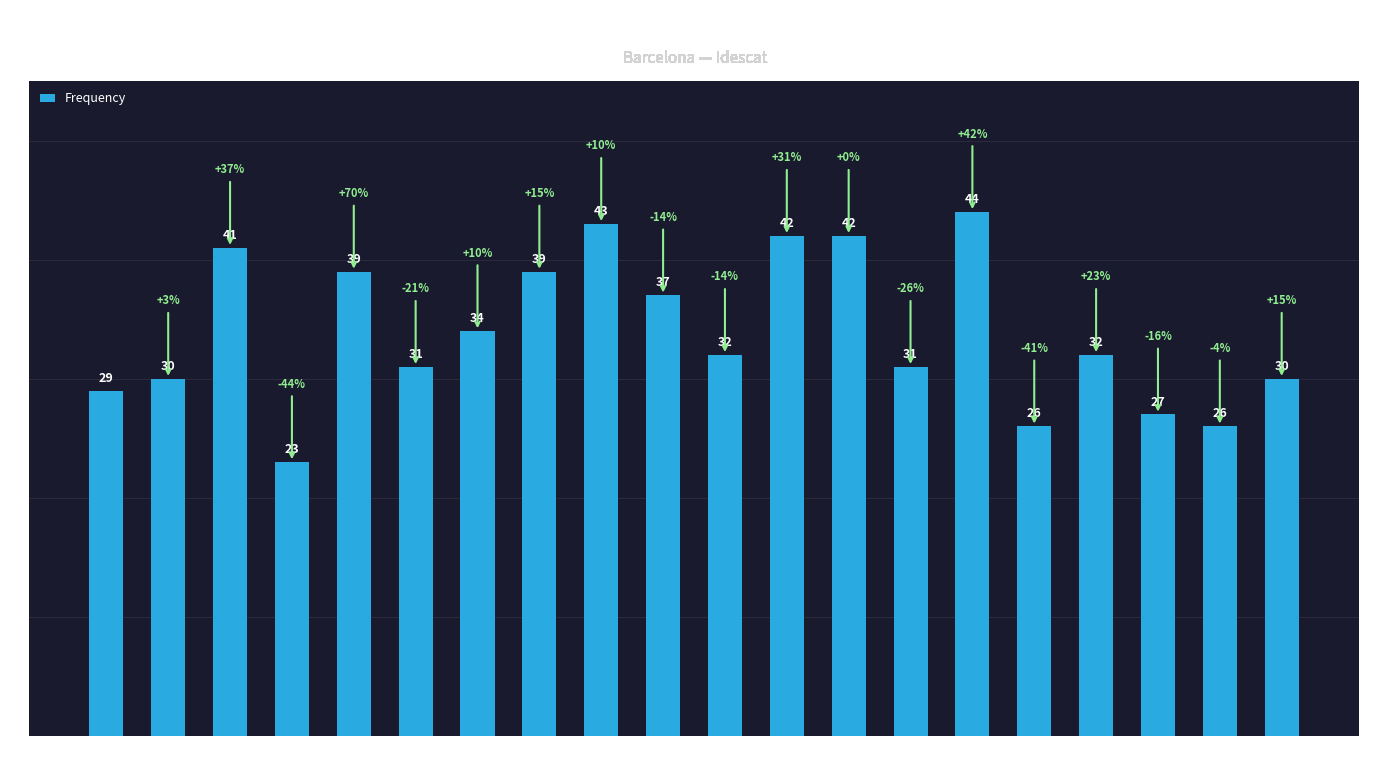

The value at 2005 is 27. True or false?

True